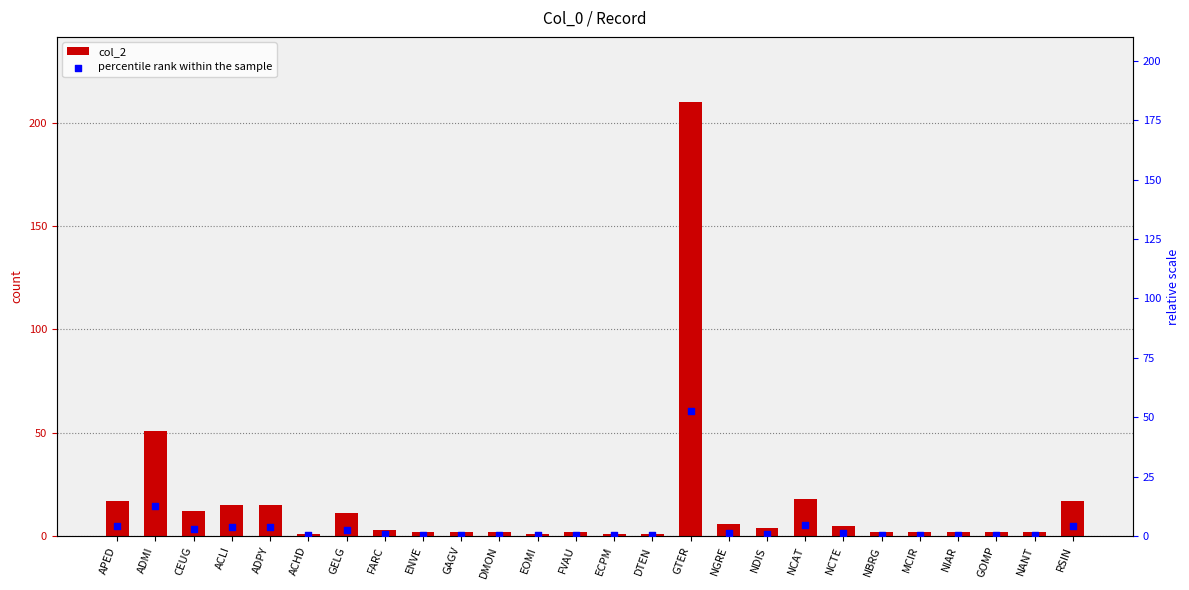

At how many categories does at least one series exceed 69?

1